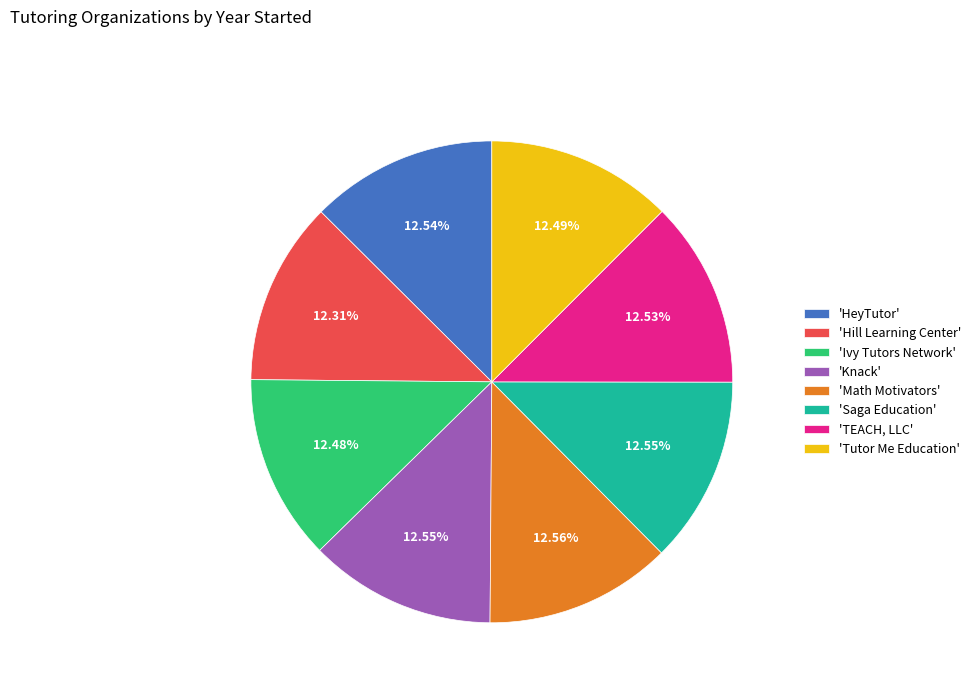

Do 'TEACH, LLC' and 'Hill Learning Center' together represent more than half of the pie?

No